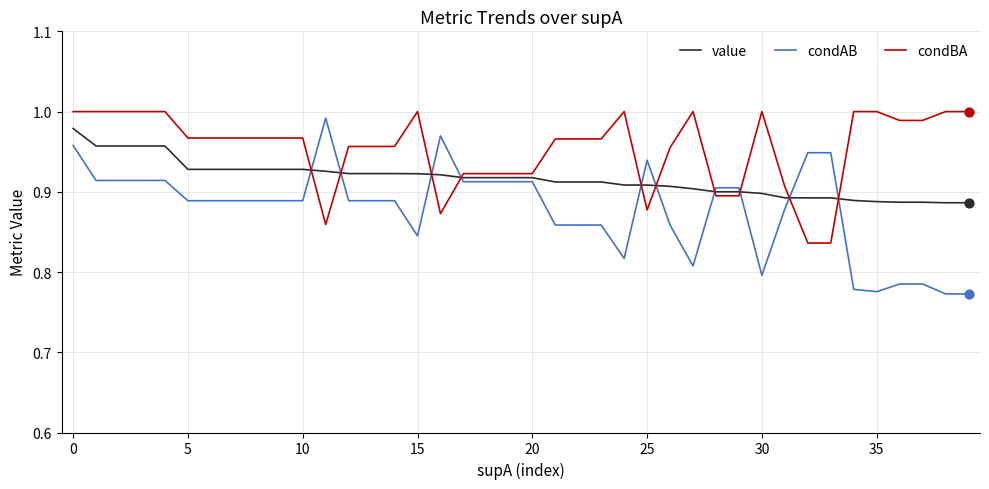

Which series has the widest spread of values?

condAB